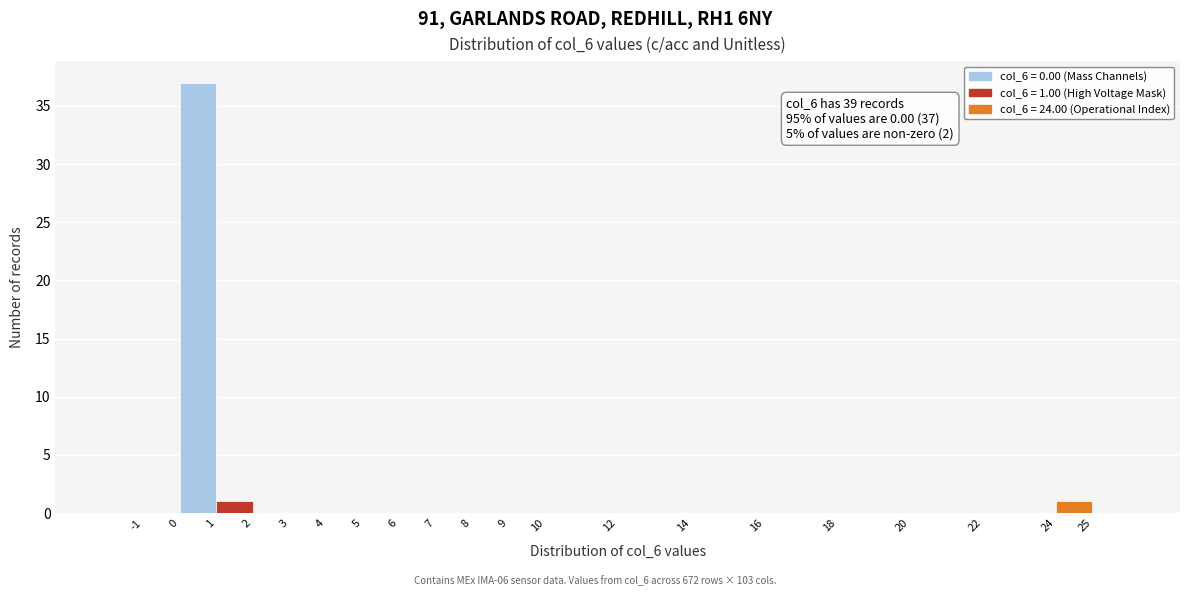

Over which range of the x-axis is the bar tallest?

0 to 1